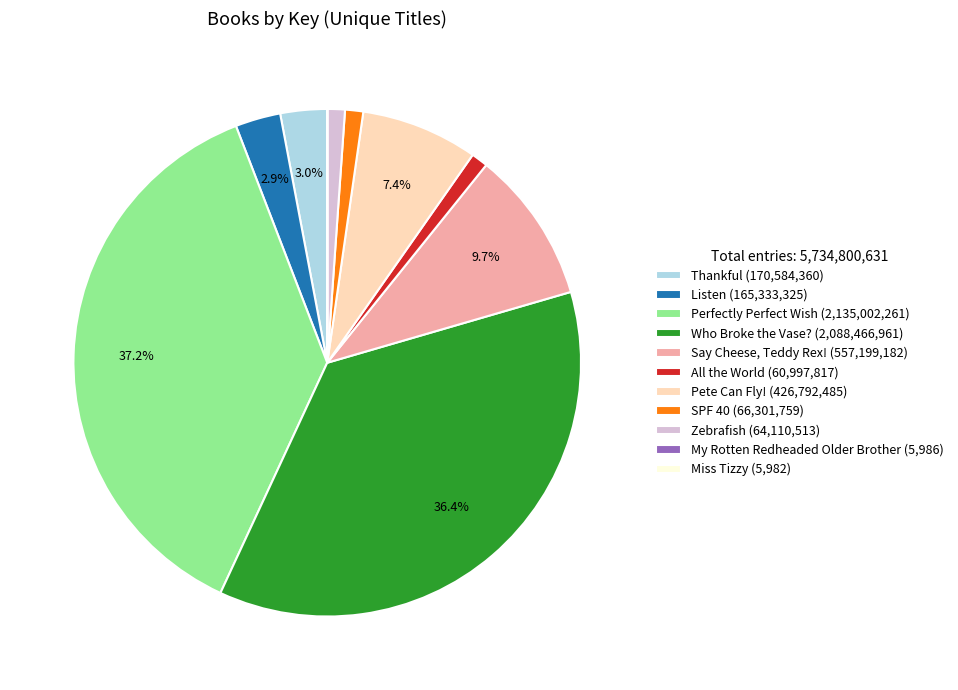

What is the ratio of the value at Zebrafish (64,110,513) to the value at Listen (165,333,325)?

0.4